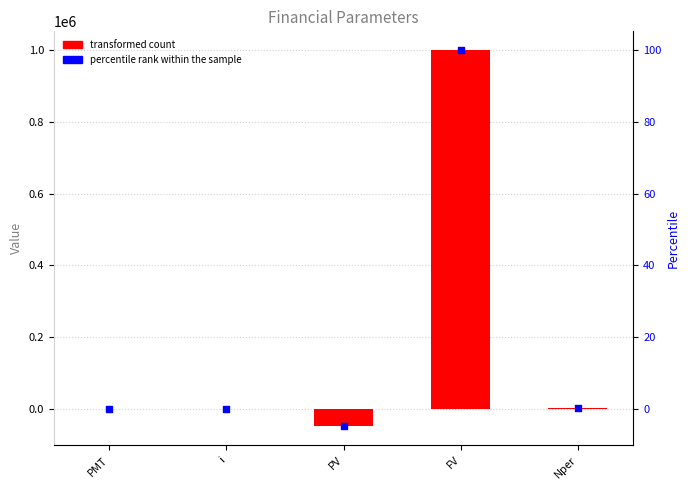

Is the value of col_2 at PV greater than the value of percentile rank within the sample at Nper?

No